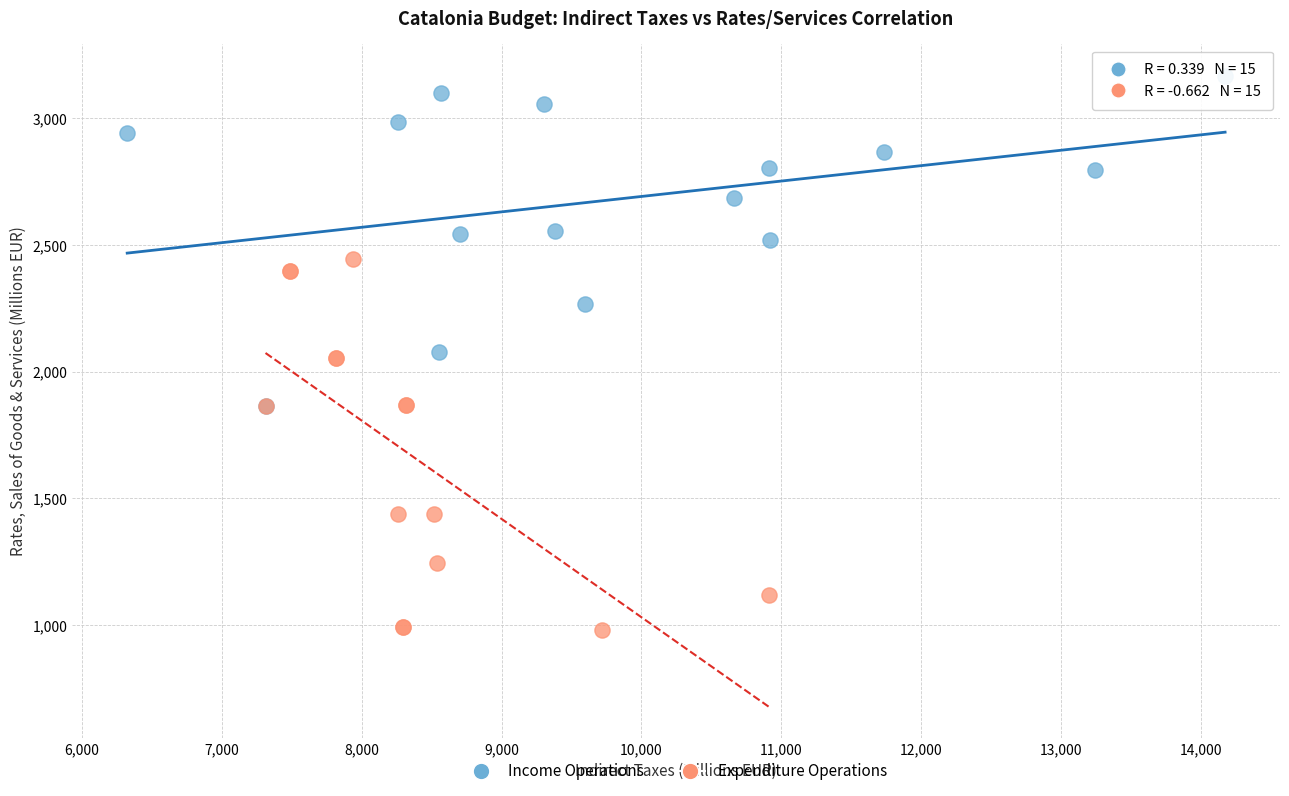

Which series contains the highest Y value?

Income Operations